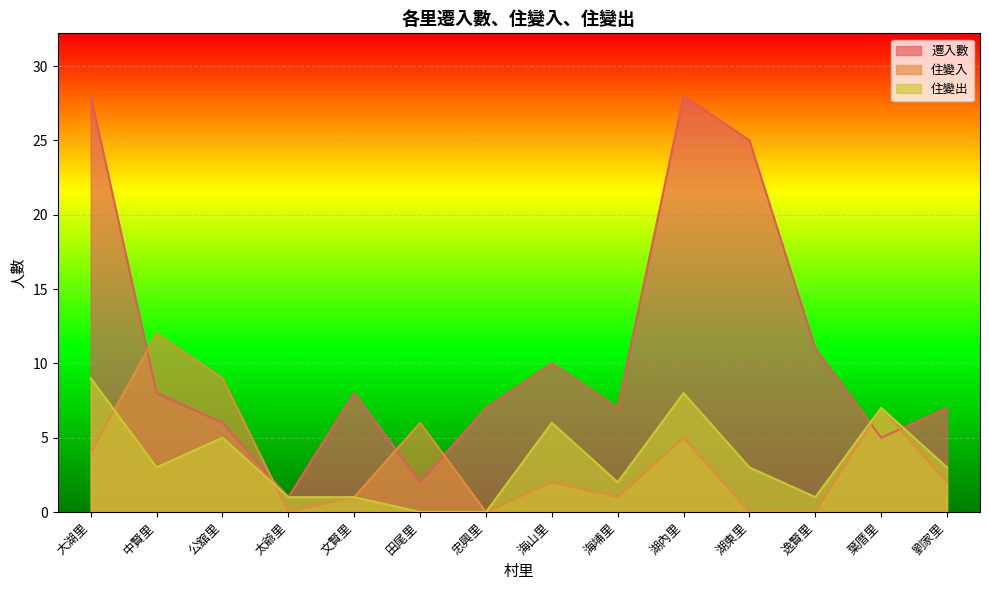

Which series has the largest total across all categories?

遷入數